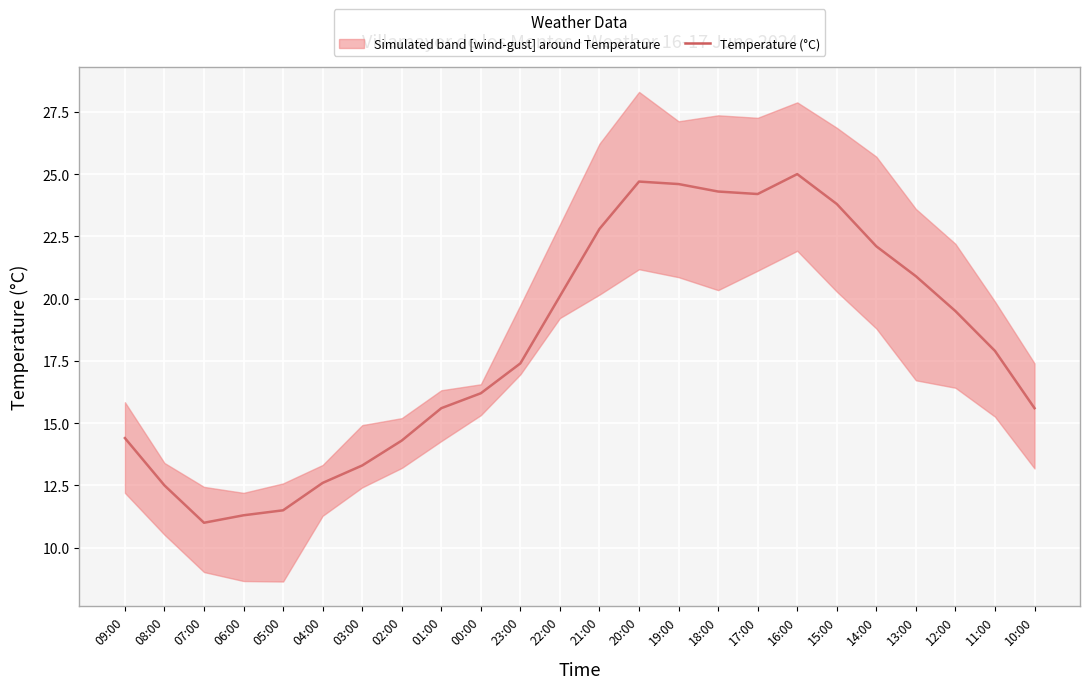

The chart shows a value of 20.1 at 22:00. True or false?

True